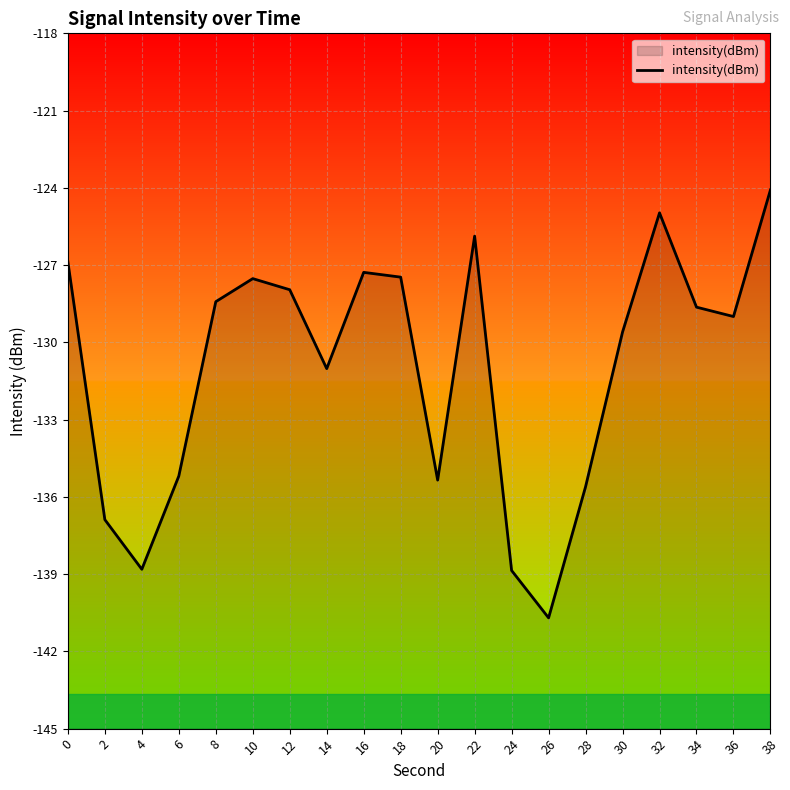

Between 28 and 22, which is larger?

22